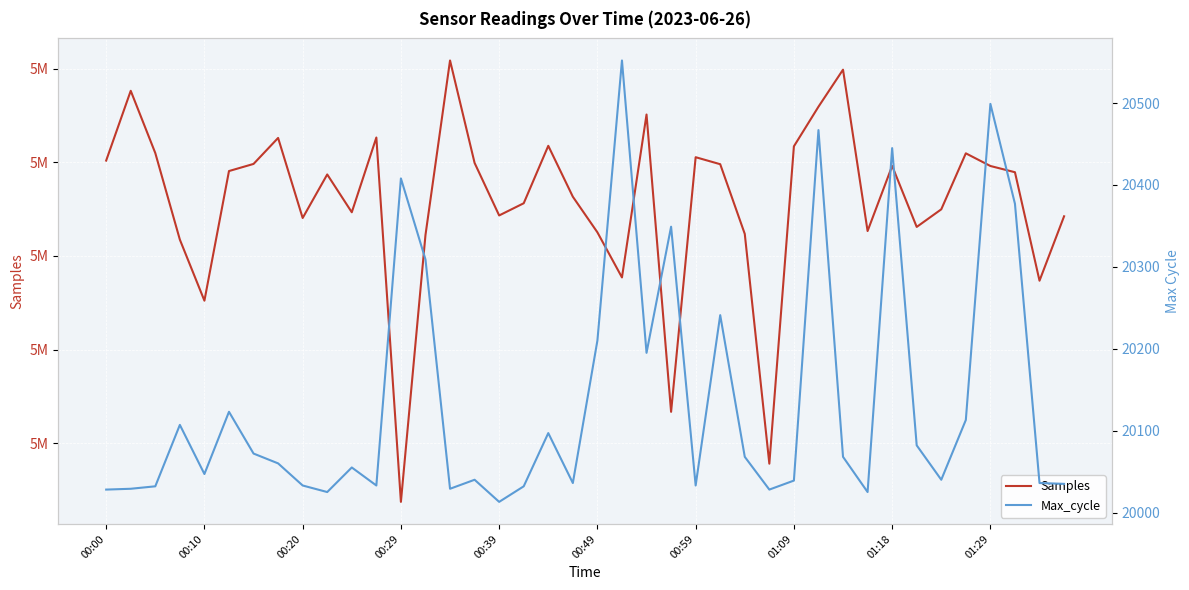

What is the difference between the second highest and second lowest values in the Max_cycle series?

474